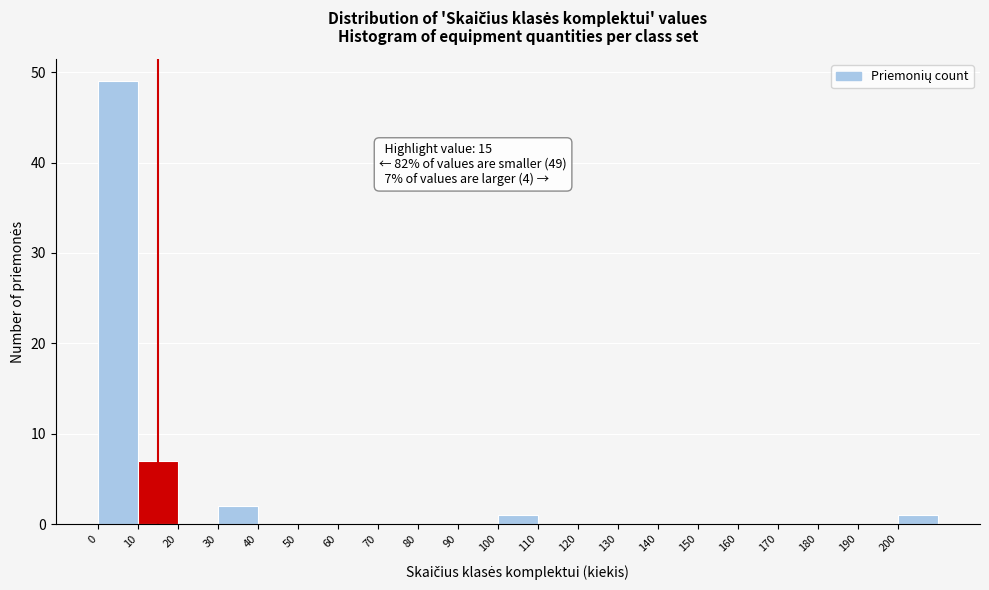

Which range on the x-axis has the tallest bar?

0 to 10